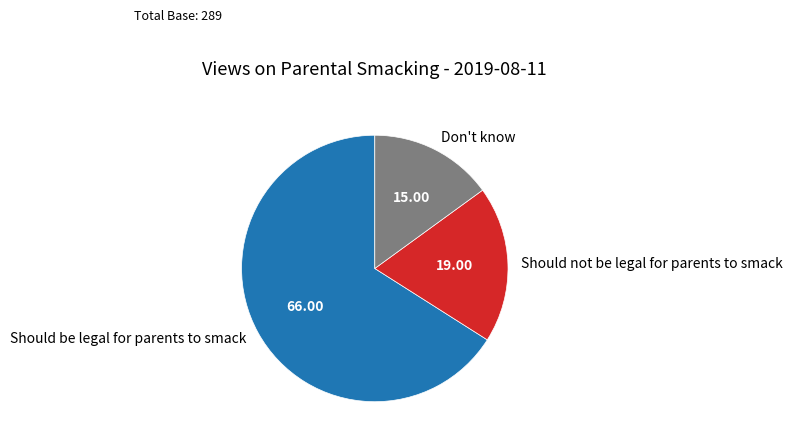

Which category has the biggest portion of the pie?

Should be legal for parents to smack